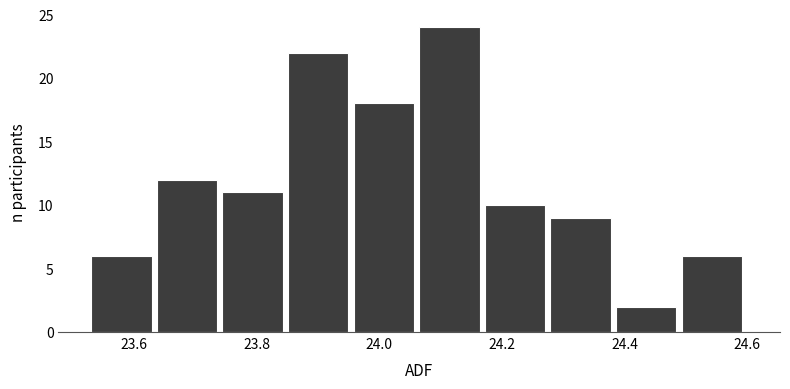

What is the height of the bar covering 24.28 to 24.38 on the x-axis? Neither the bar edges nor the heights are printed on the chart, so give them approximately, as read against the axes.

9